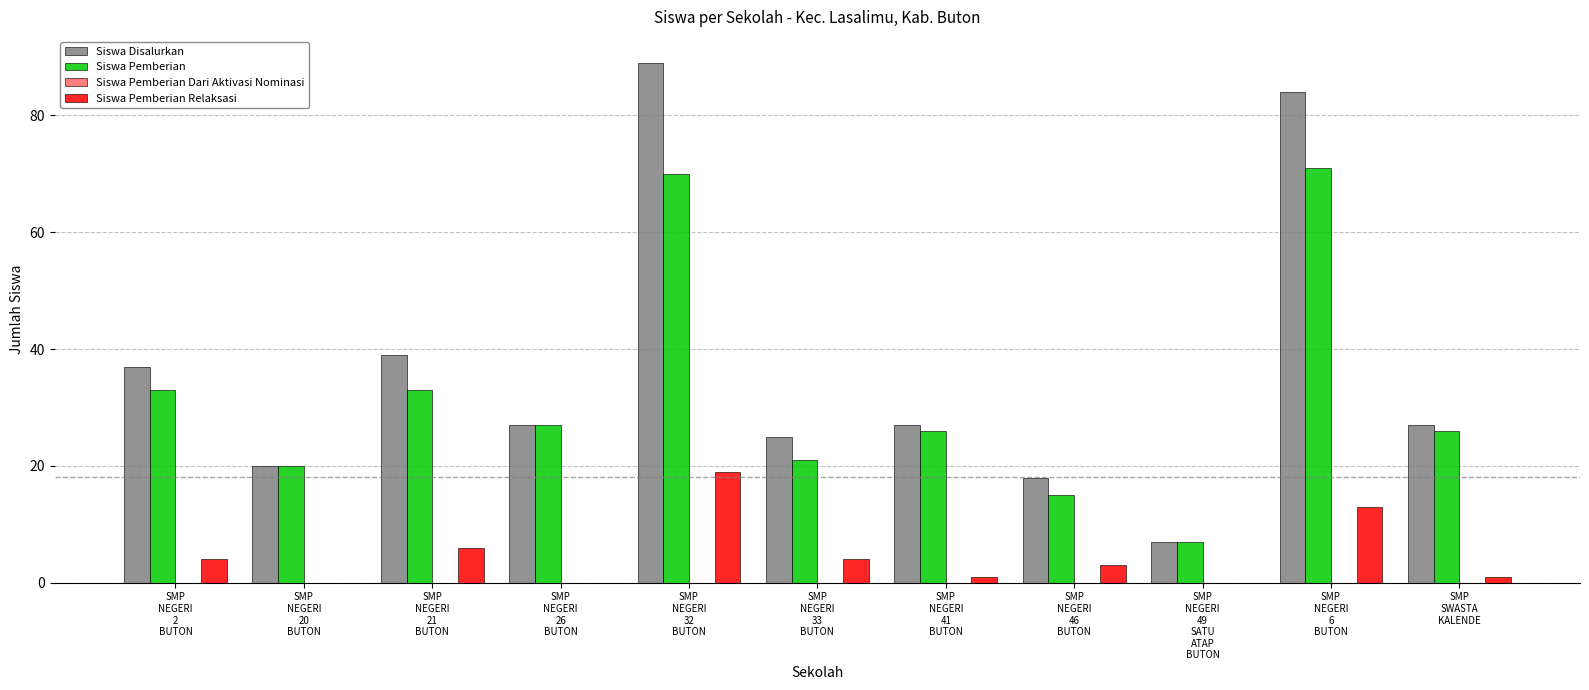

Which series has the largest total across all categories?

Siswa Disalurkan